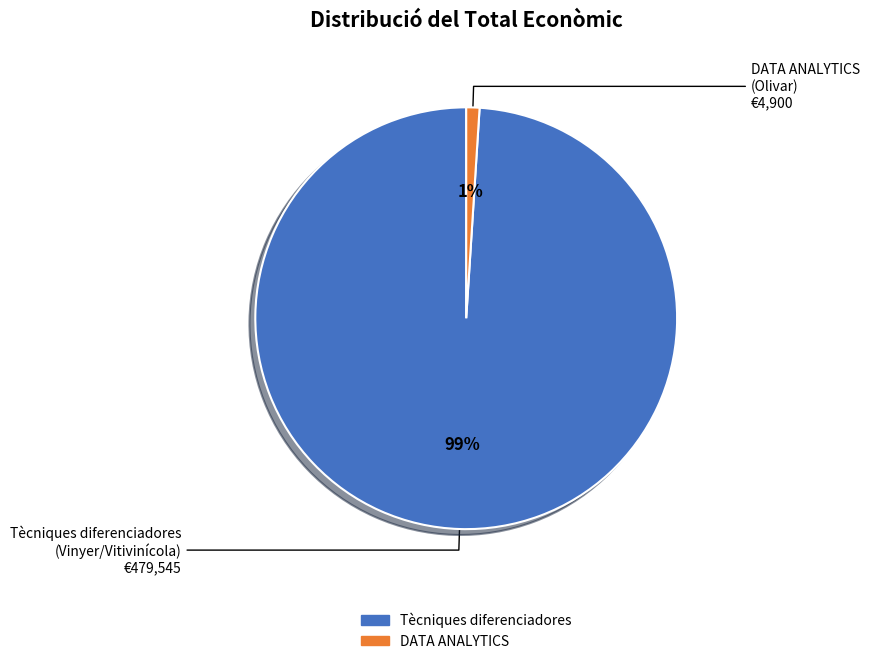

To the nearest percent, what is the difference between the largest and smallest slice percentages?

98%